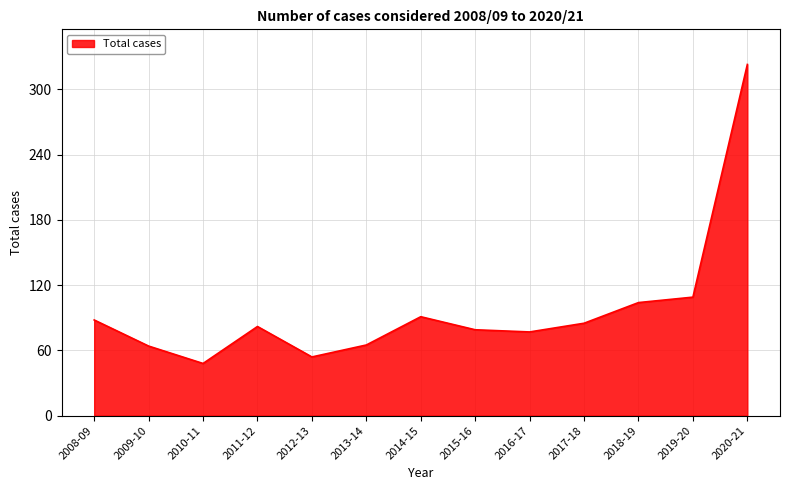

Approximately how many times larger is the value at 2017-18 compared to 2019-20?

0.8